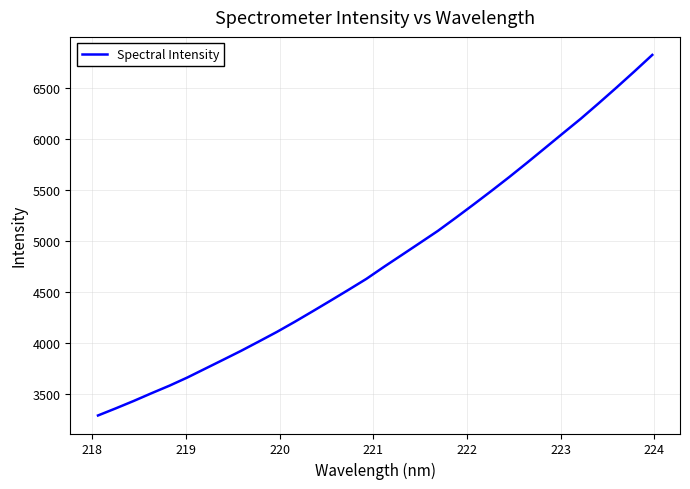

What is the minimum value shown in the chart?

3291.5